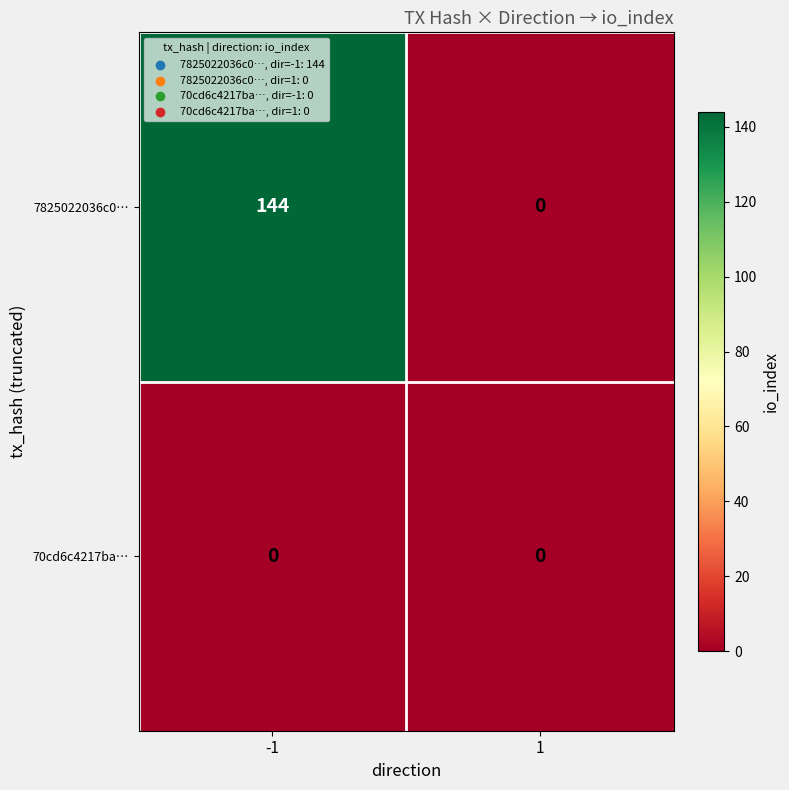

Which series has the largest range (max minus min)?

7825022036c0…